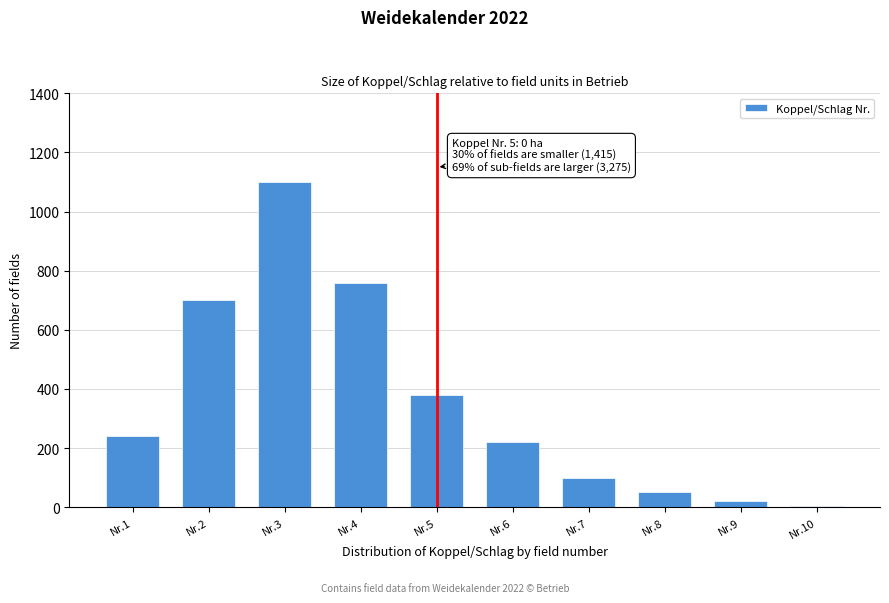

Reading left to right, transcribe all the data shown in this chart.

240	700	1100	760	380	220	100	50	20	5